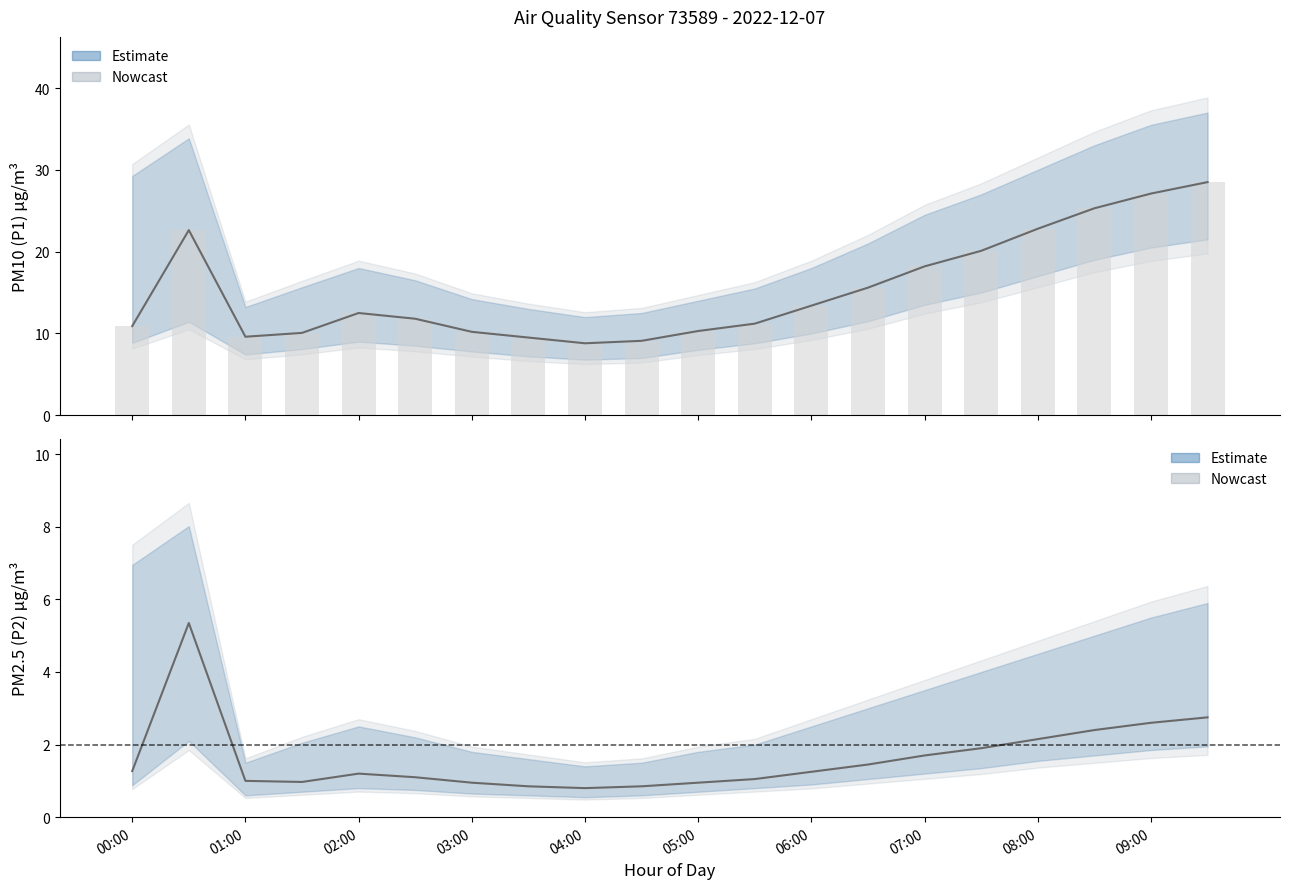

Reading left to right, transcribe all the data shown in this chart.

P1 (PM10): 10.9	22.6	9.6	10.1	12.5	11.8	10.2	9.5	8.8	9.1	10.3	11.2	13.4	15.6	18.2	20.1	22.8	25.3	27.1	28.5
P2 (PM2.5): 1.3	5.3	1.0	1.0	1.2	1.1	0.9	0.8	0.8	0.8	0.9	1.1	1.2	1.4	1.7	1.9	2.1	2.4	2.6	2.8